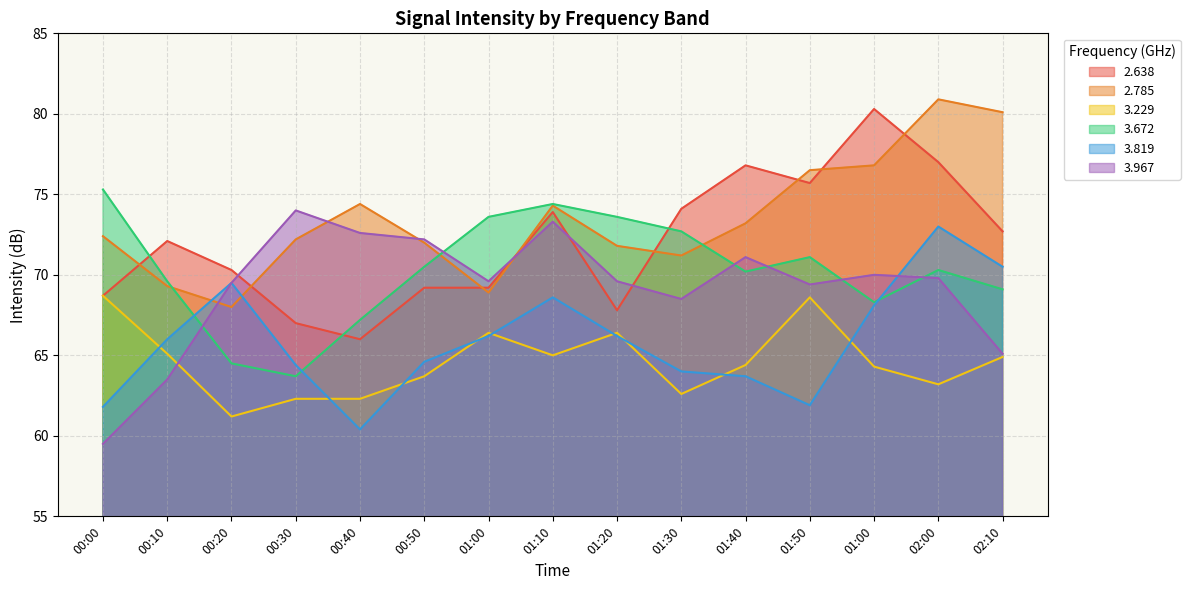

Where is the first local minimum for 2.785?

00:20